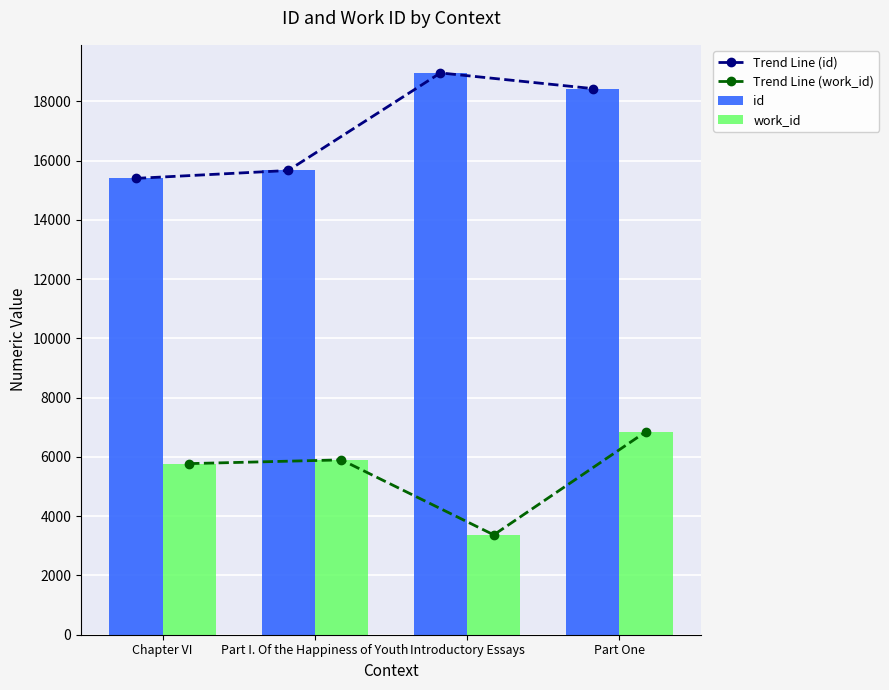

What is the difference between the maximum and second lowest values in the id series?

3293